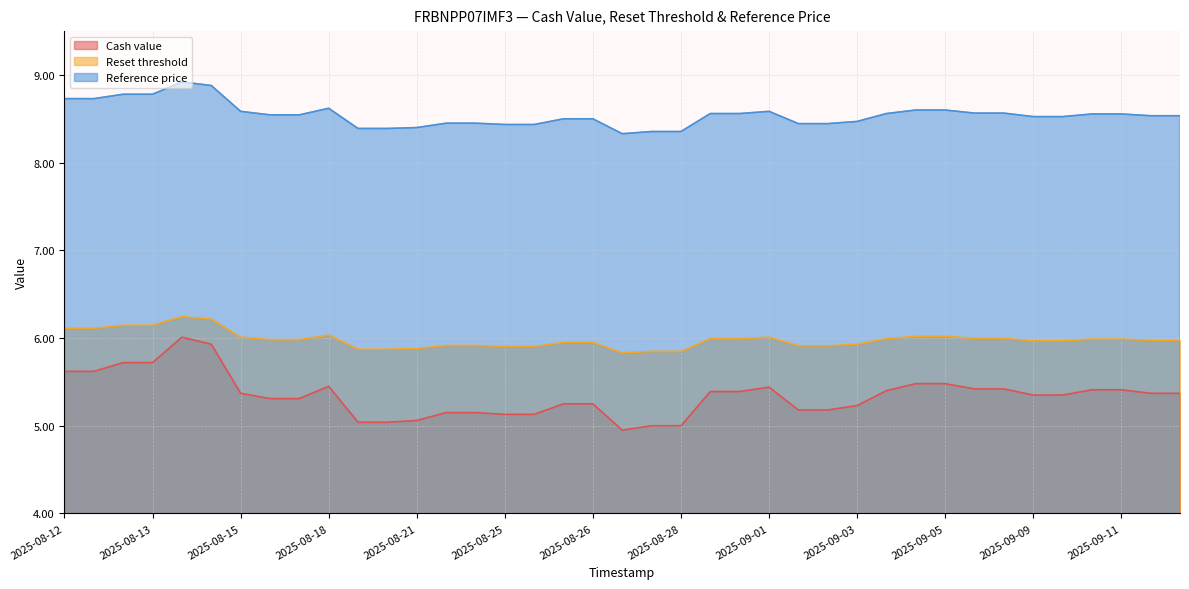

True or false: Reference price and Reset threshold intersect in this chart.

False